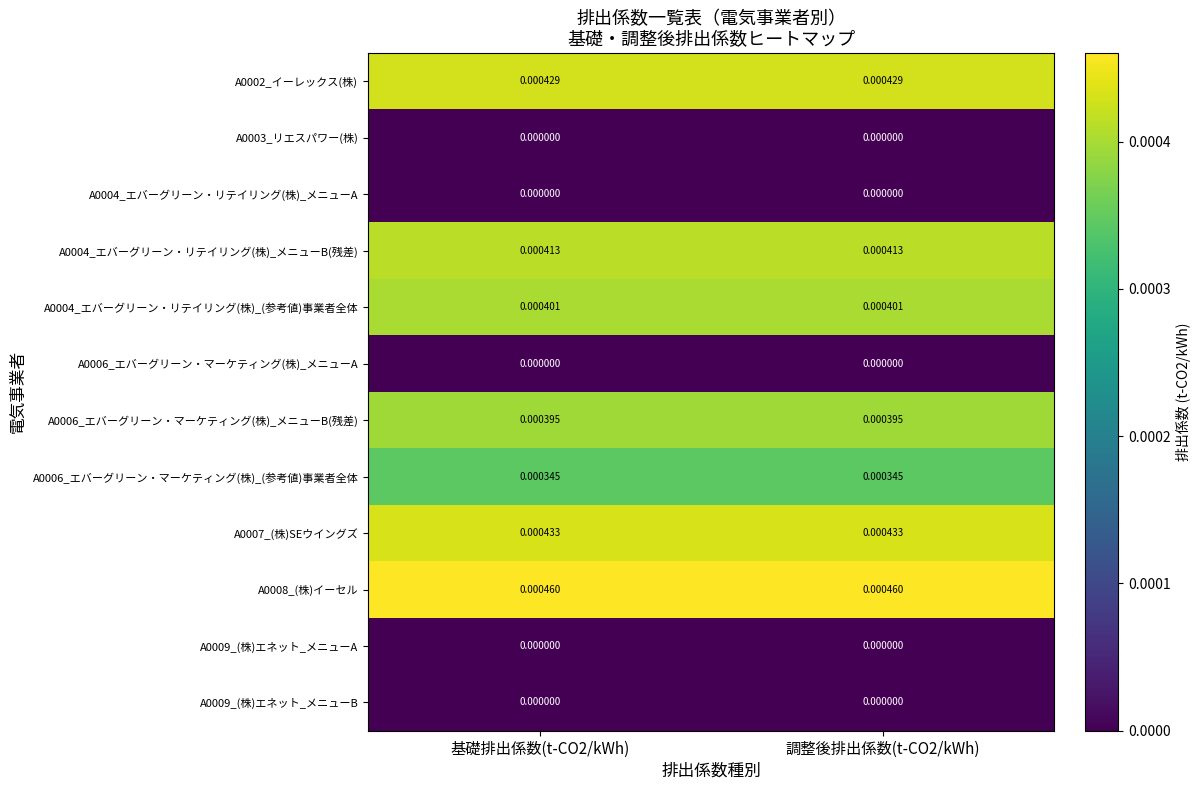

Is the value of A0008_(株)イーセル at 基礎排出係数(t-CO2/kWh) greater than the value of A0009_(株)エネット_メニューB at 基礎排出係数(t-CO2/kWh)?

Yes